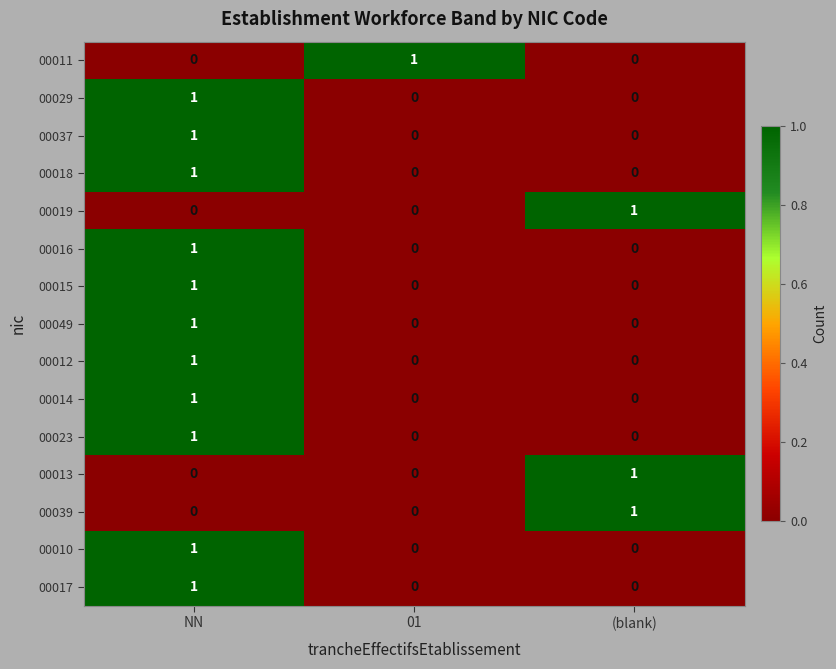

The value of 00023 at NN is 1. True or false?

True